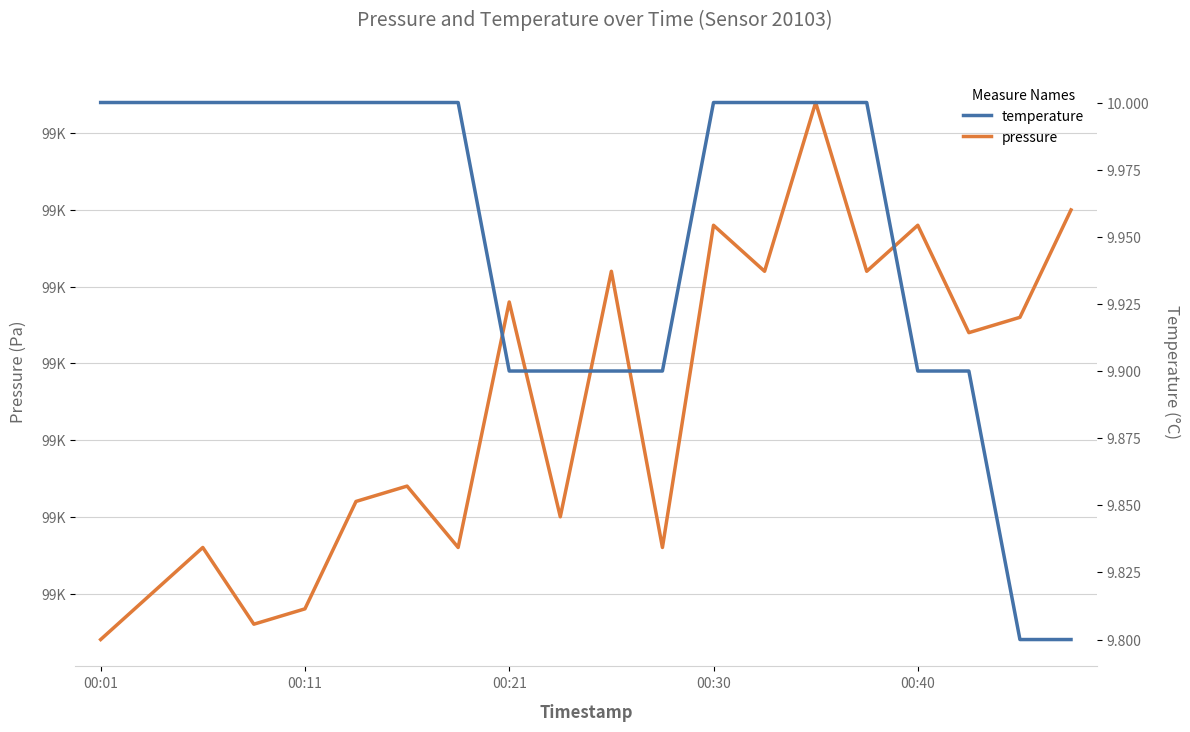

What is the value of the pressure point at the 7th from the left?

99157.0